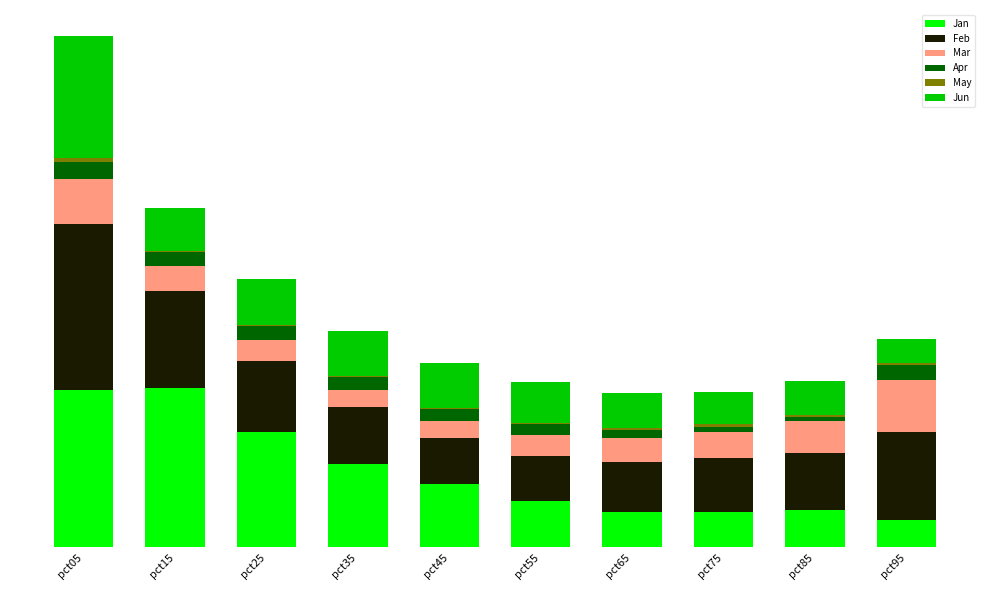

Which series has the widest spread of values?

Jan